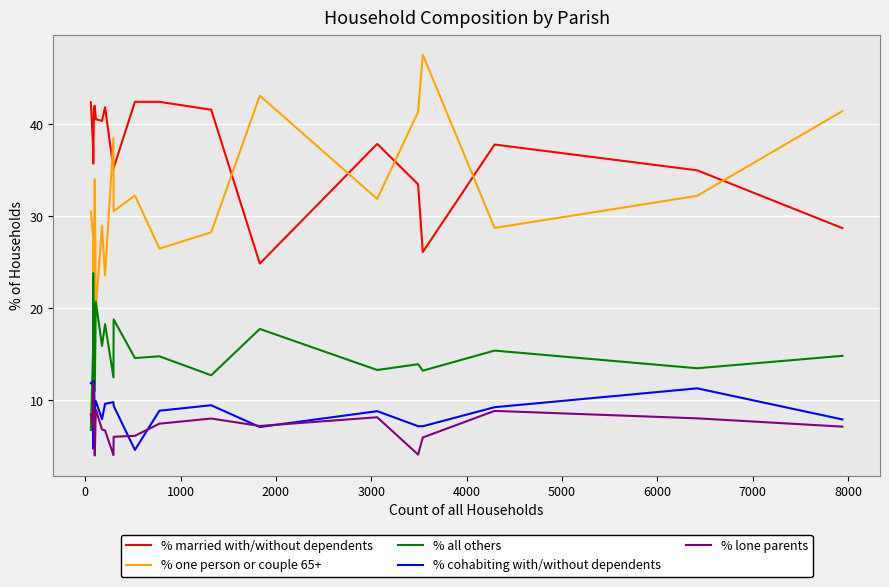

Which series has the largest range (max minus min)?

% one person or couple 65+